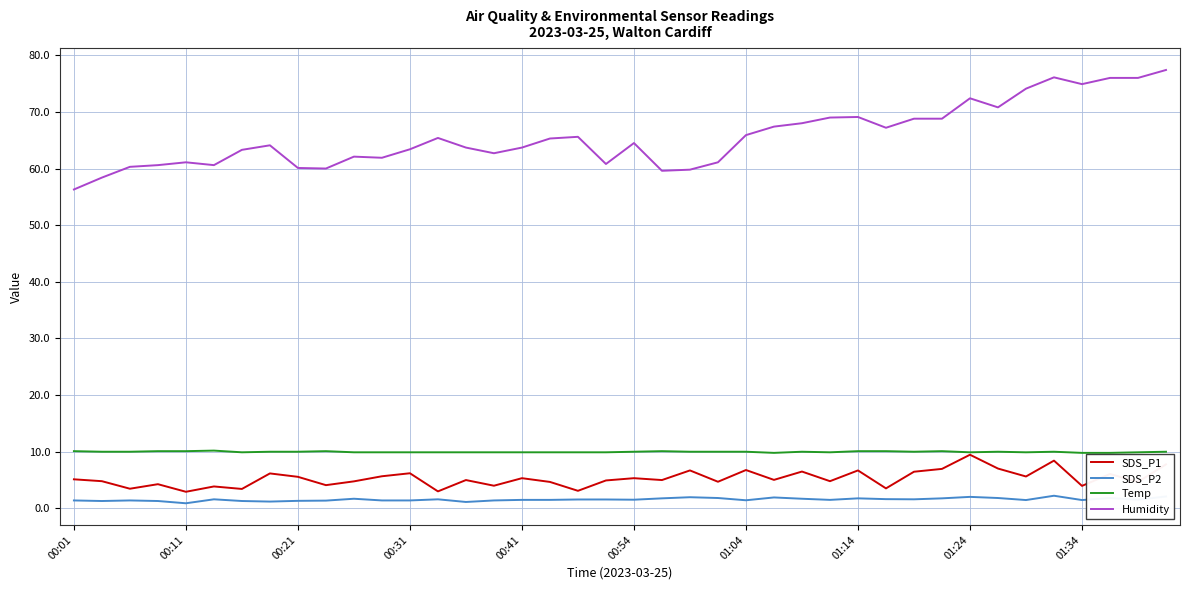

Which series has the largest range (max minus min)?

Humidity